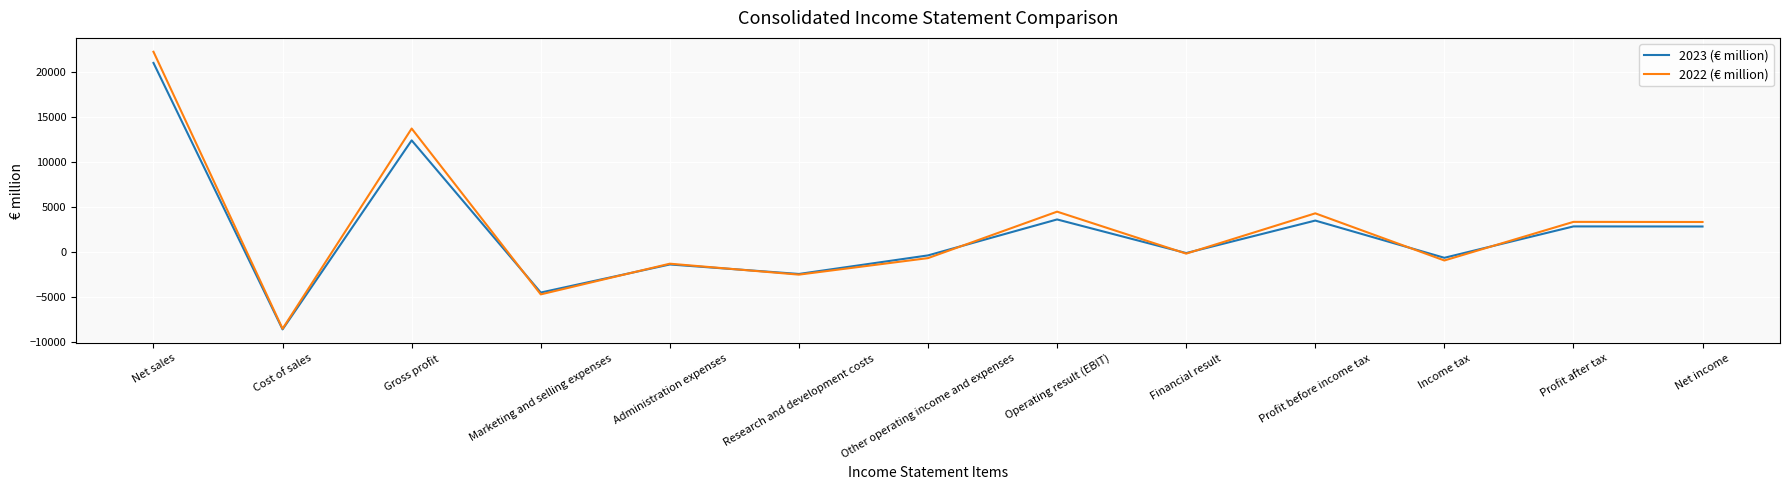

Rank the series at Income tax from lowest to highest value.

2022 (€ million), 2023 (€ million)